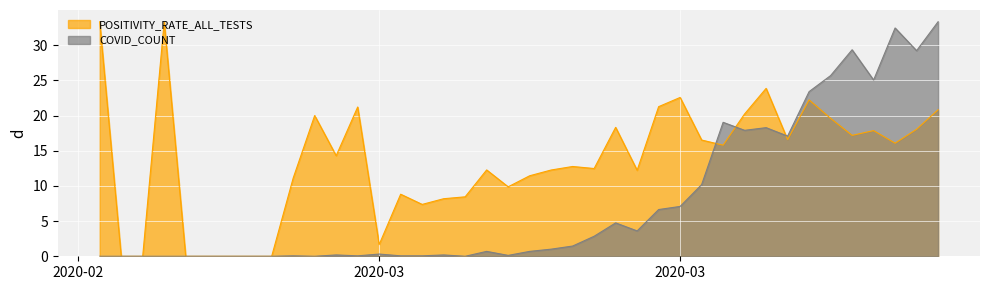

How many data points does each series have?

40